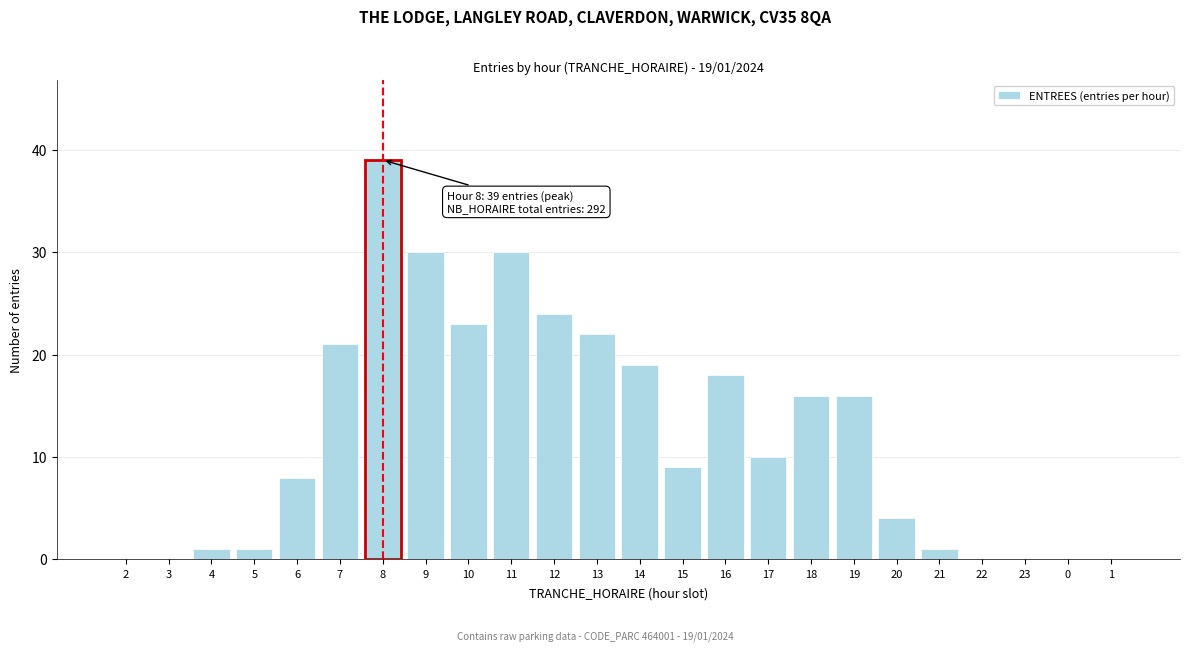

Reading left to right, extract all data points from this chart.

2=0	3=0	4=1	5=1	6=8	7=21	8=39	9=30	10=23	11=30	12=24	13=22	14=19	15=9	16=18	17=10	18=16	19=16	20=4	21=1	22=0	23=0	0=0	1=0